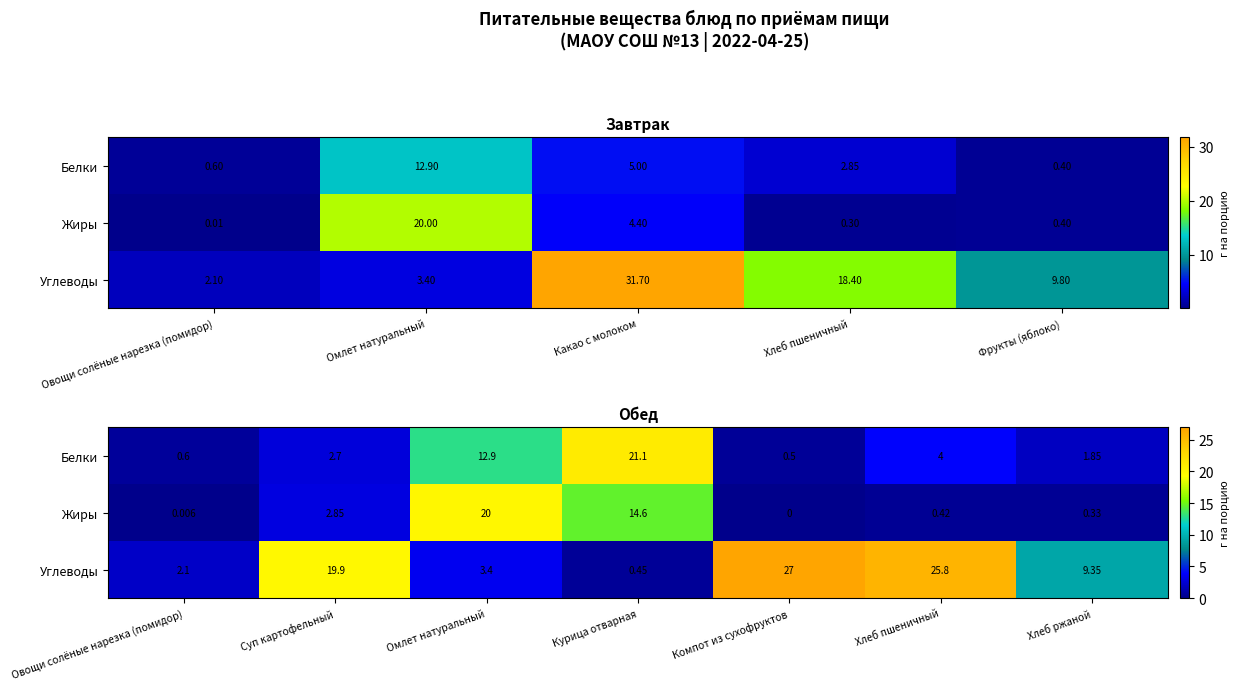

What is the maximum value for Жиры?

20.0